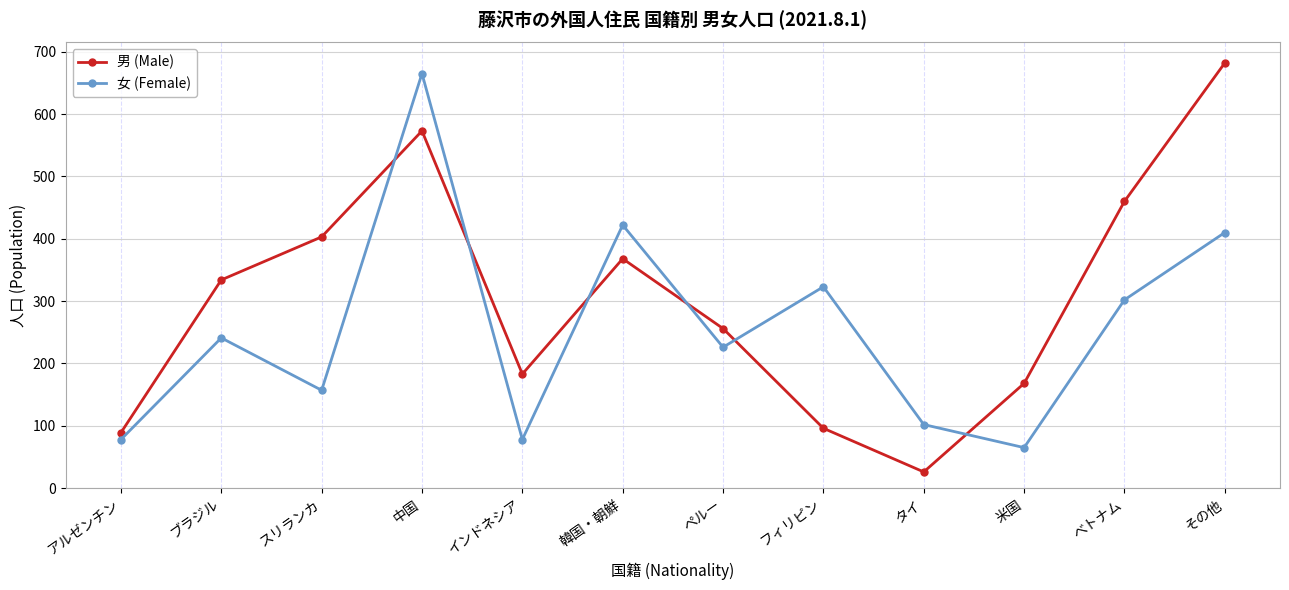

The value of 男 (Male) at 米国 is 168. True or false?

True